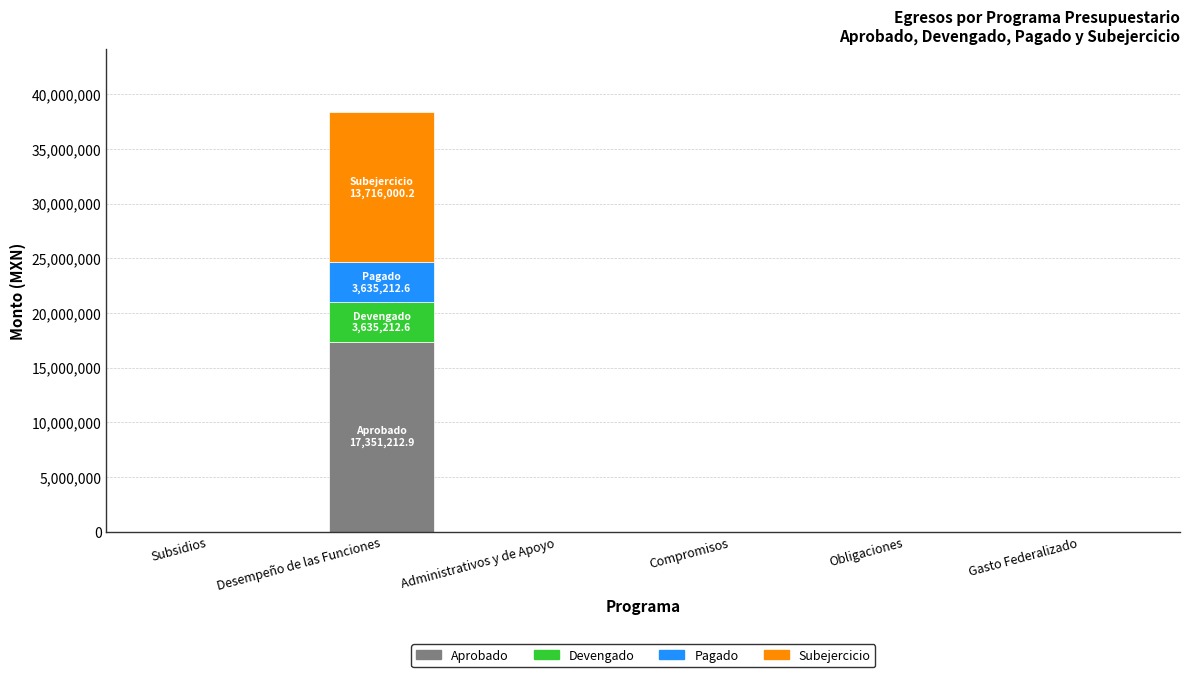

What is the highest value of the Aprobado series?

17351212.9